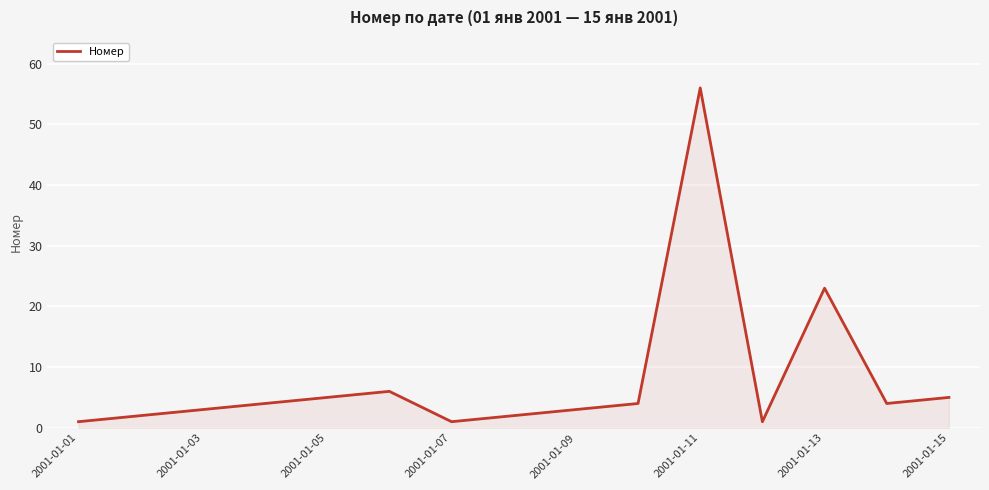

What is the difference between the maximum and minimum values?

55